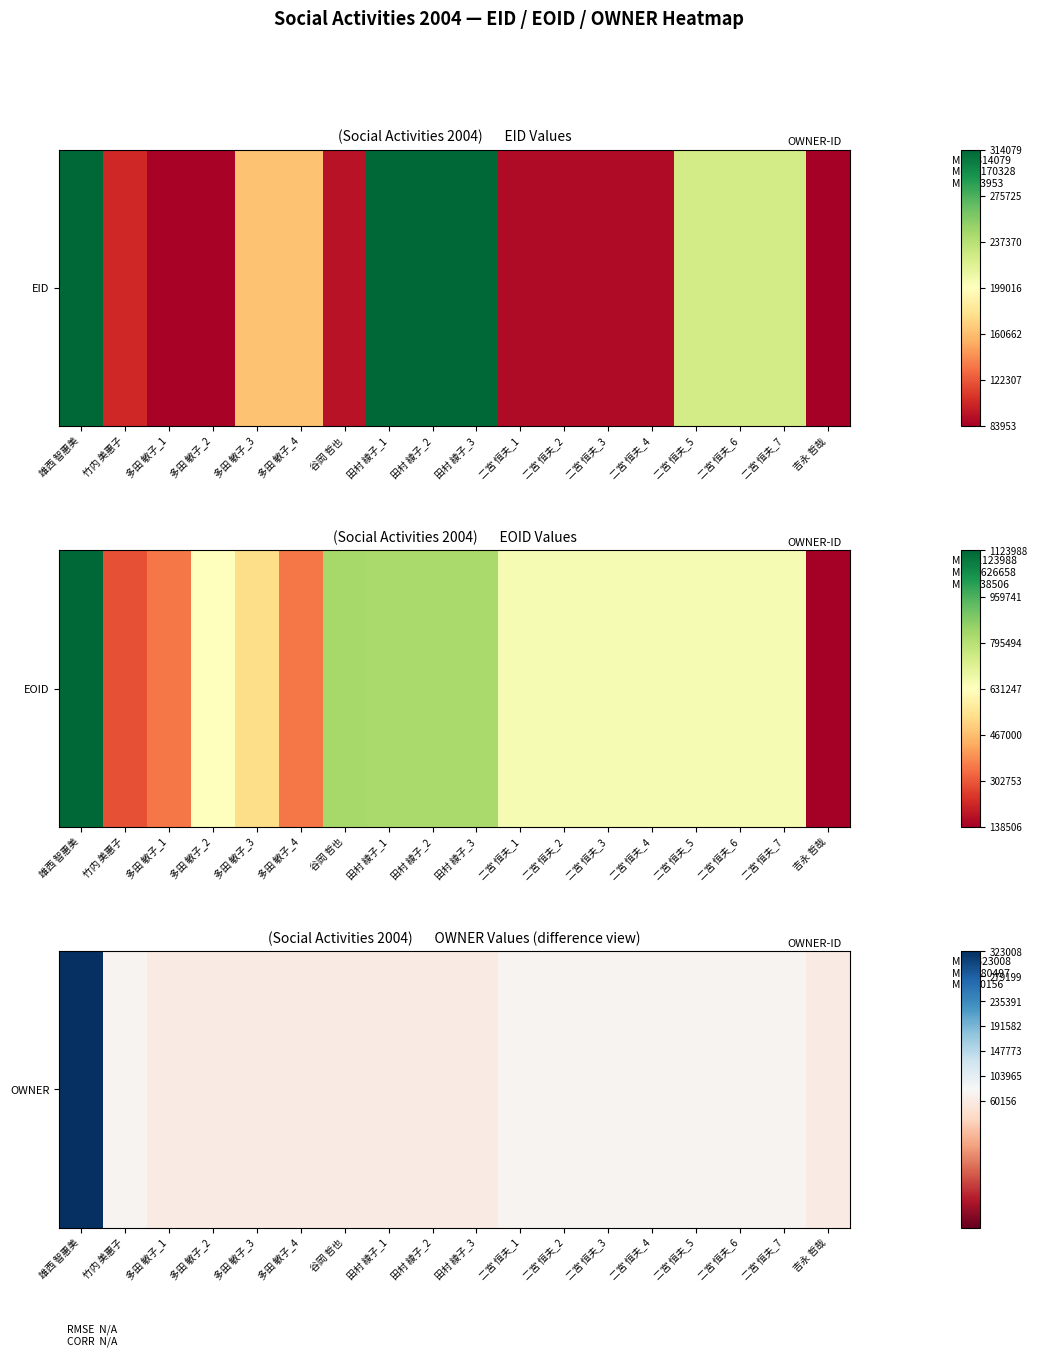

At which label is the value closest to 191582?

竹内 美惠子